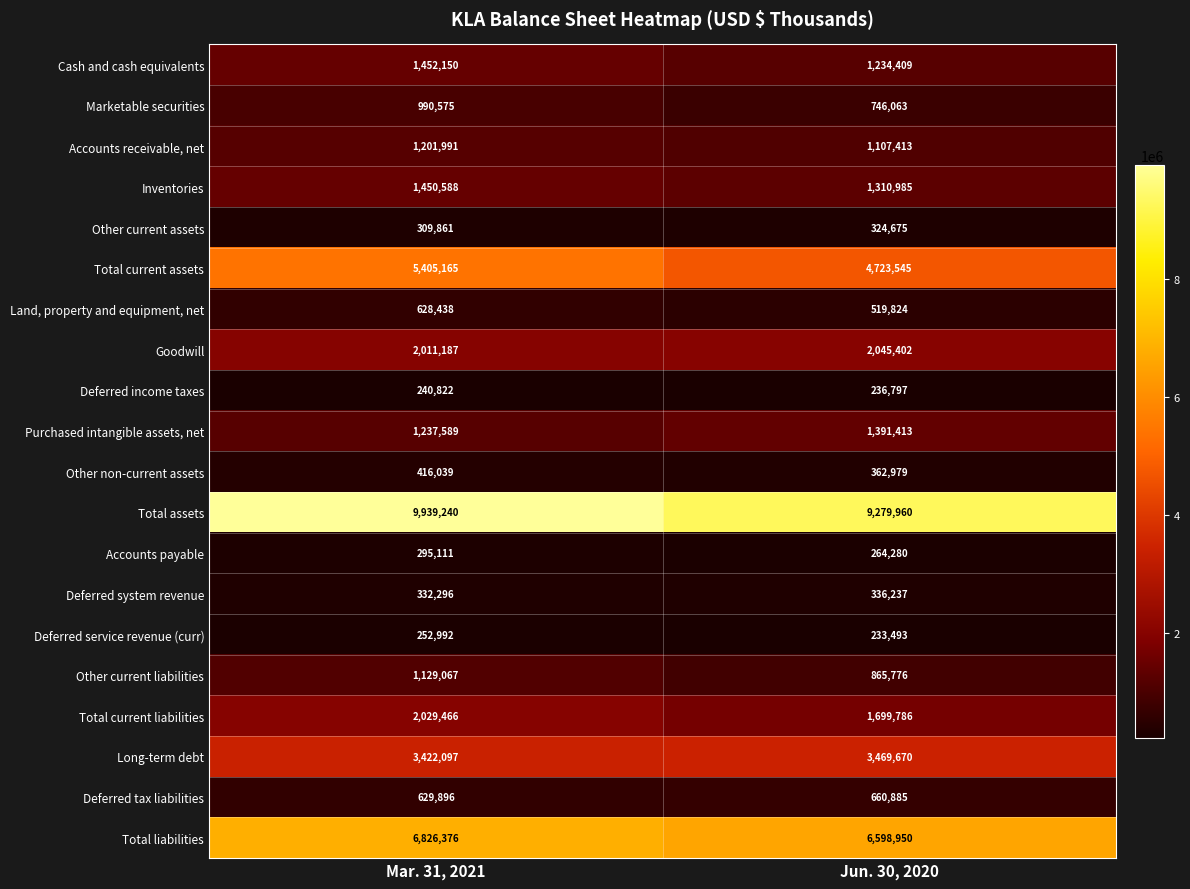

Where is Deferred income taxes nearest to the value 238809?

Jun. 30, 2020